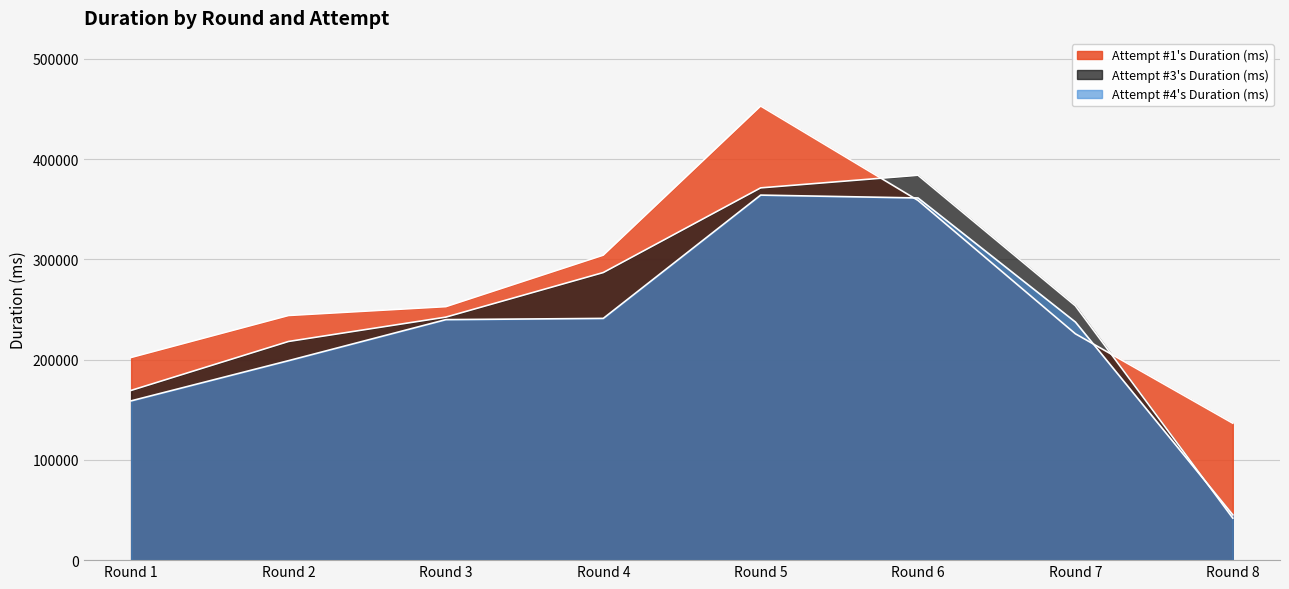

Reading left to right, what are all the values shown in this chart?

Attempt #1's Duration (ms): 202158	244037	252870	304230	453004	358813	225774	136593
Attempt #3's Duration (ms): 169311	218126	242422	286870	371341	383926	253693	41919
Attempt #4's Duration (ms): 158891	198982	239918	241142	364133	361277	237517	45160